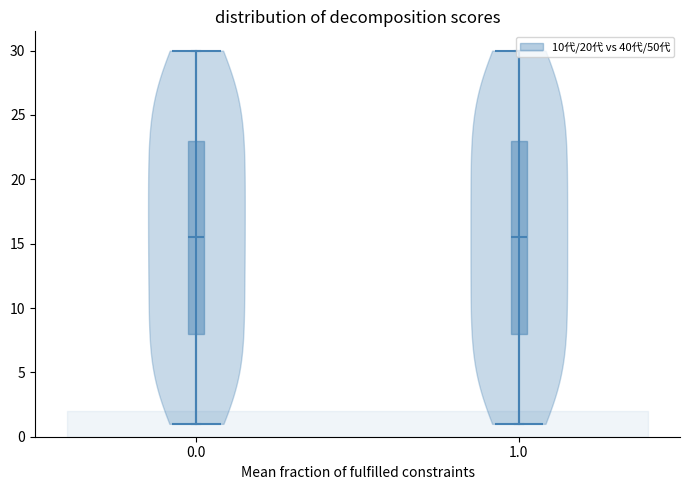

How many lines are shown in the chart?

5